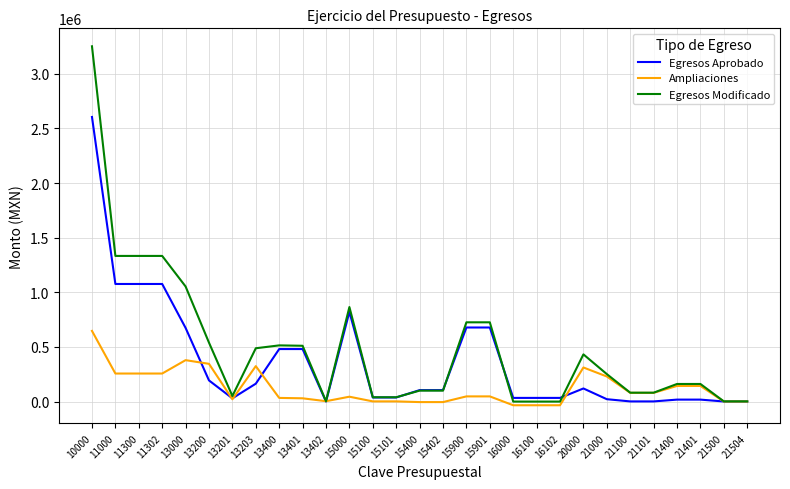

What is the maximum value for Egresos Aprobado?

2605075.2